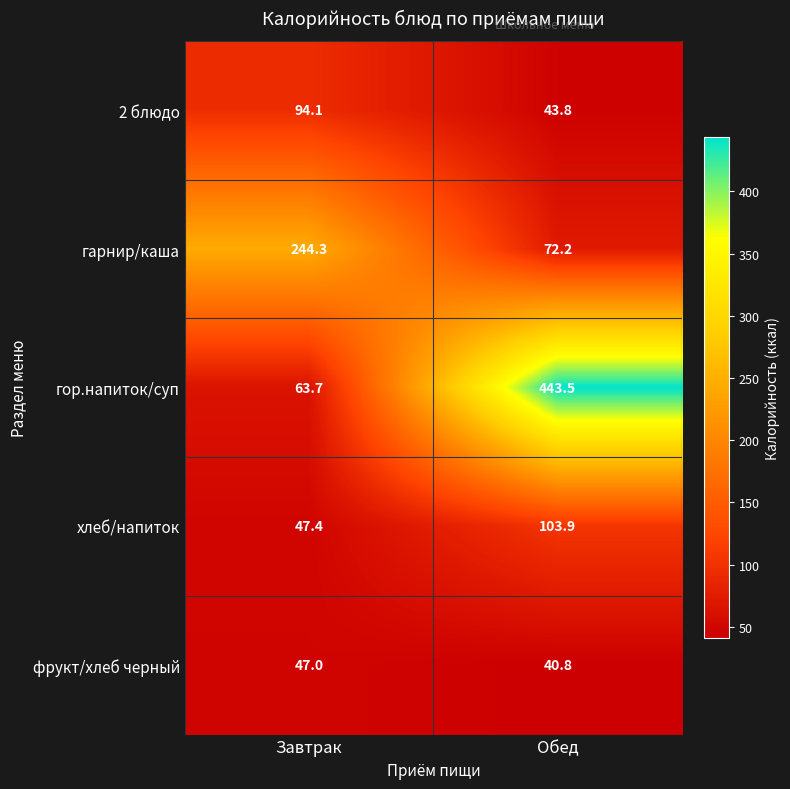

How many data points does each series have?

2